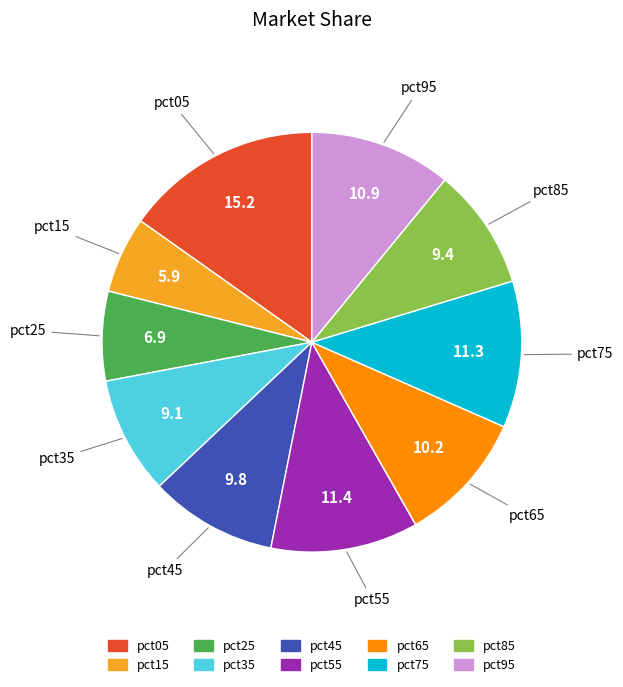

How many slices are in this pie chart?

10